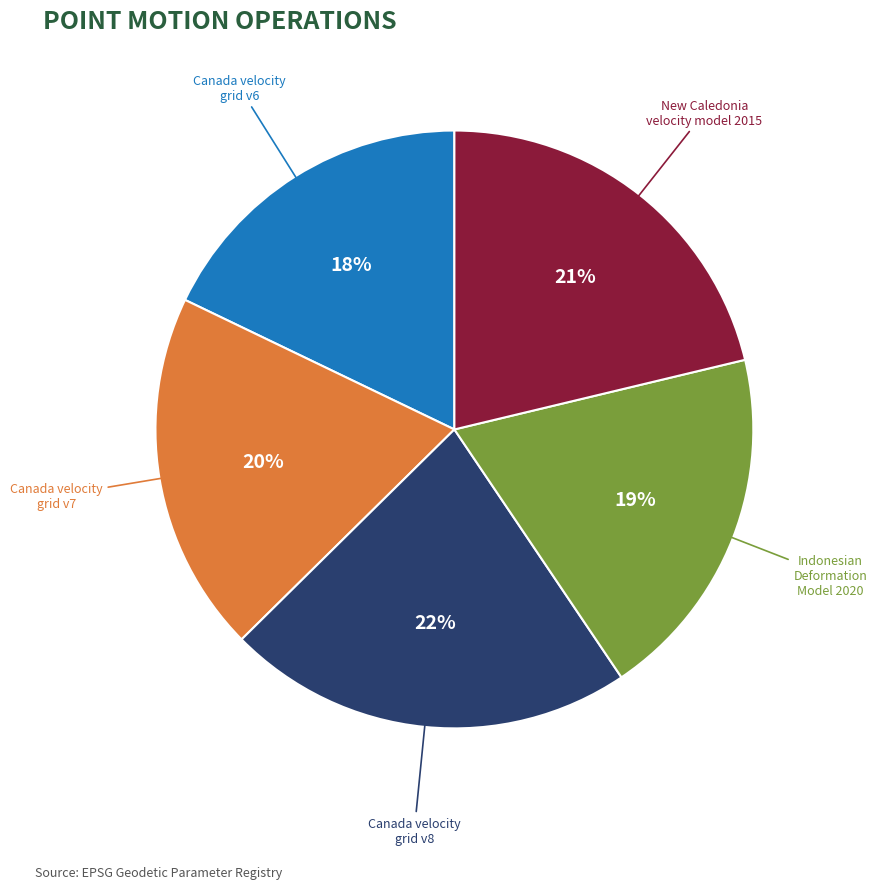

The Indonesian Deformation Model 2020 slice represents 19% of the pie. True or false?

True